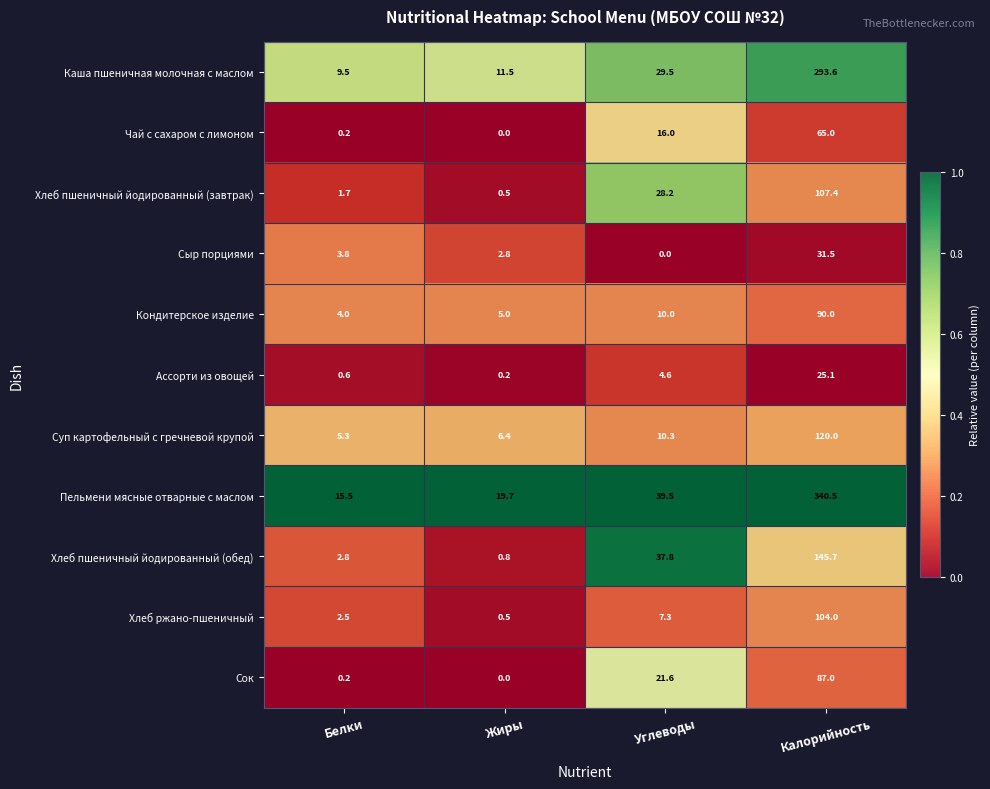

What is the average value of the Сок series?

27.2